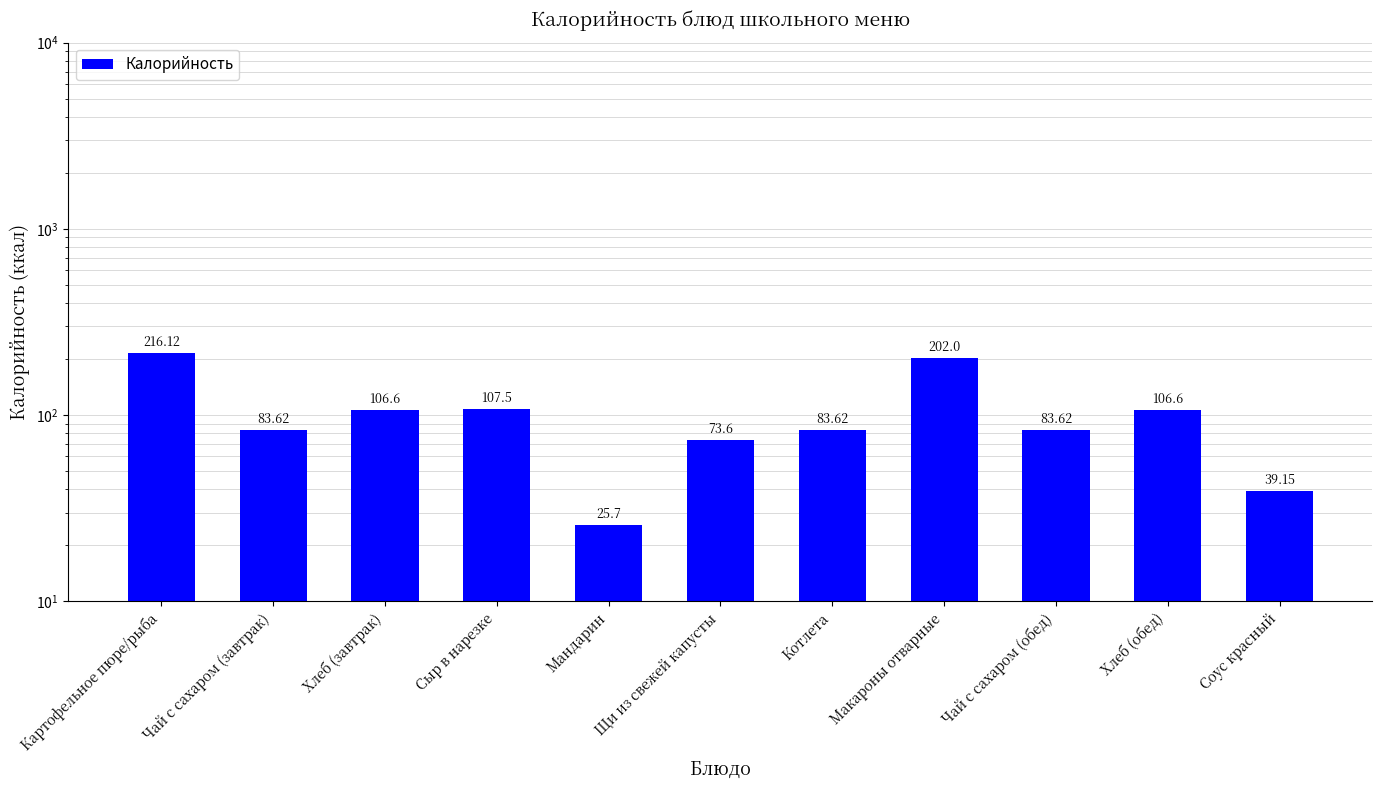

Are the bars grouped side by side (vs. stacked)?

No